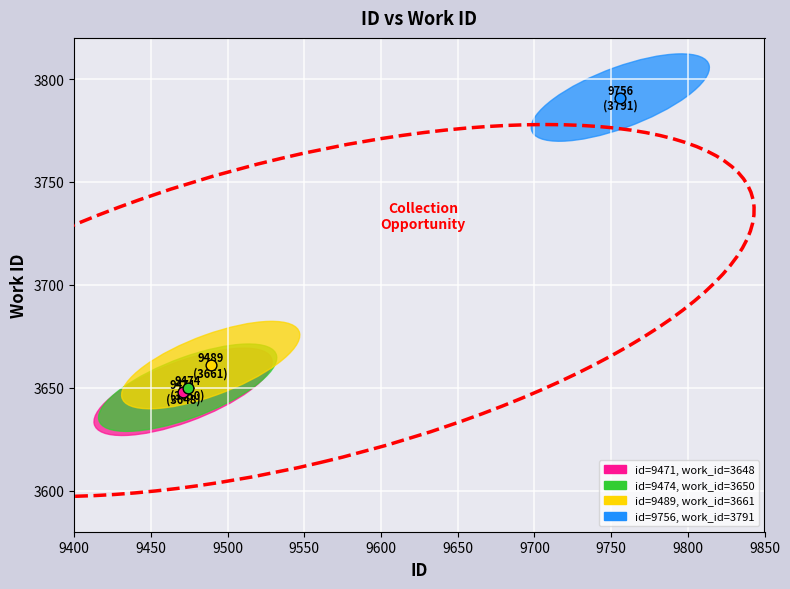

What are all the series names shown in the legend?

id=9471, work_id=3648, id=9474, work_id=3650, id=9489, work_id=3661, id=9756, work_id=3791